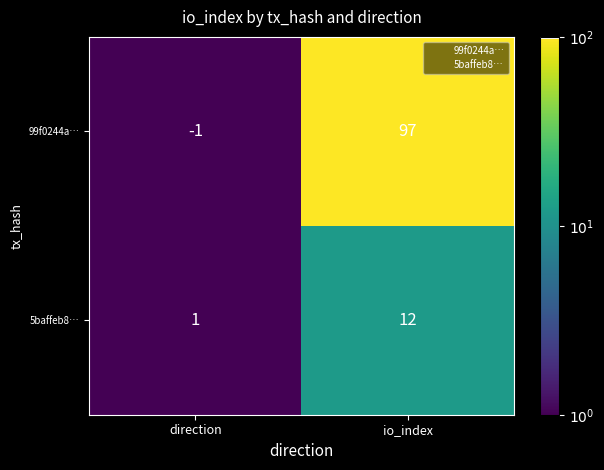

List the labels in order of 99f0244a… value, largest first.

io_index, direction